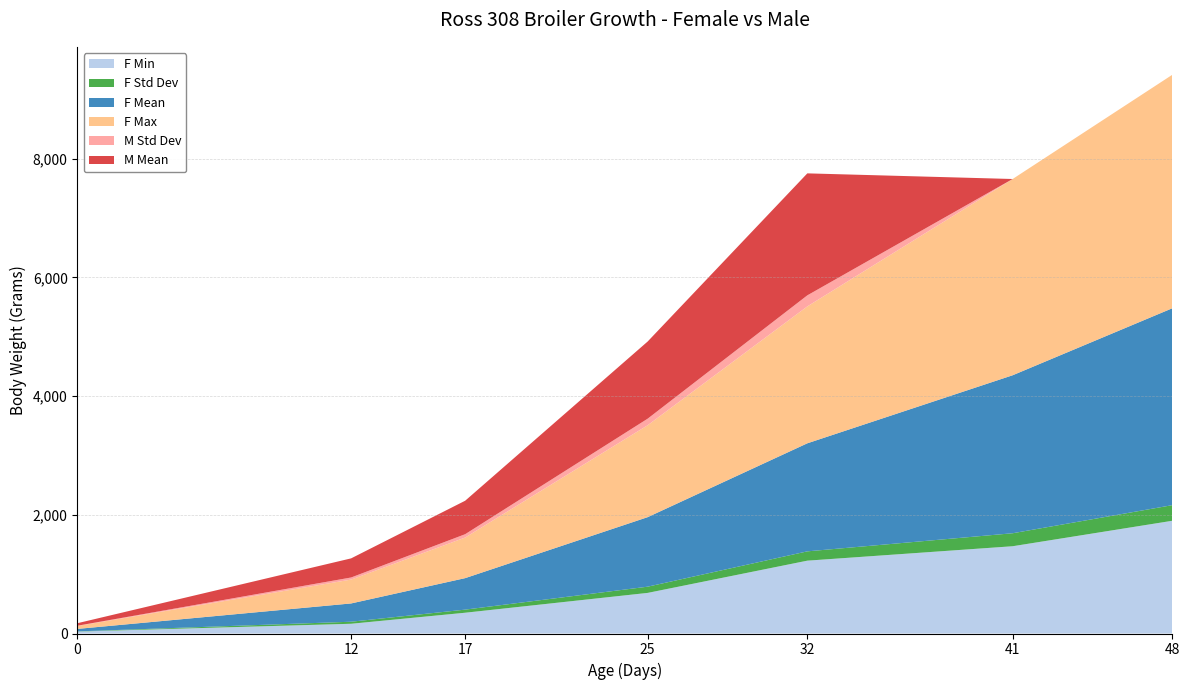

Reading left to right, extract all data points from this chart.

F Mean: 41.9	308.0	530.5	1171.2	1820.1	2661.2	3316.7
F Max: 50.2	402.0	684.0	1548.0	2306.0	3306.0	3933.0
F Min: 32.4	164.0	350.0	684.0	1227.0	1470.0	1899.0
F Std Dev: 3.1	34.4	52.2	104.7	156.8	218.8	263.0
M Mean: 42.2	322.2	563.6	1300.0	2054.8	0.0	0.0
M Std Dev: 3.5	35.0	56.1	110.5	186.2	0.0	0.0